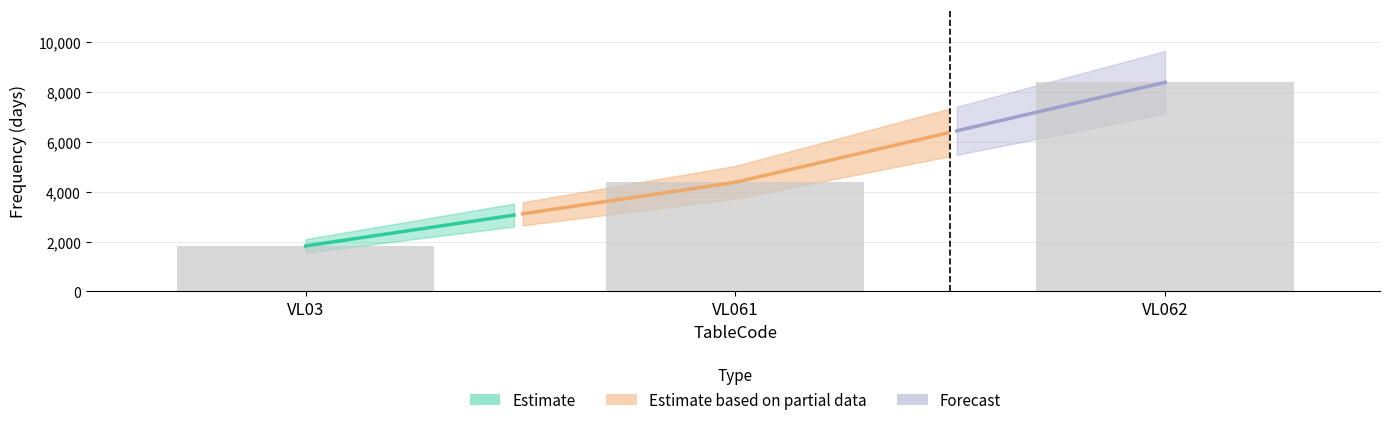

List the labels in order of value, largest first.

VL062, VL061, VL03